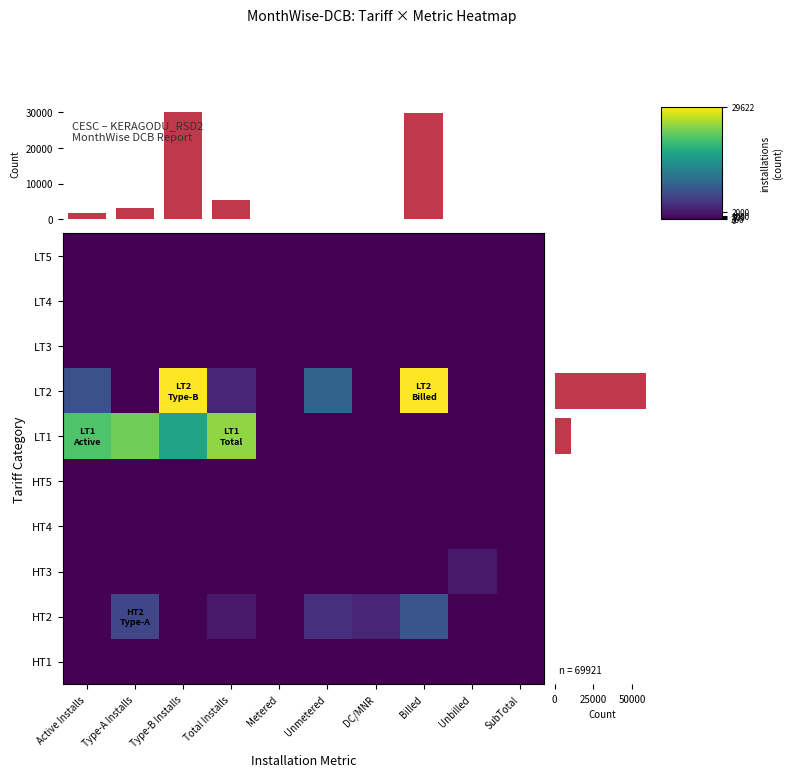

Reading left to right, list all the values displayed in this chart.

HT1: Active Installs=0.0	Type-A Installs=0.0	Type-B Installs=0.0	Total Installs=0.0	Metered=0.0	Unmetered=0.0	DC/MNR=0.0	Billed=0.0	Unbilled=0.0	SubTotal=0.0
HT2: Active Installs=0.0	Type-A Installs=2.2	Type-B Installs=0.0	Total Installs=0.7	Metered=0.0	Unmetered=1.4	DC/MNR=1.1	Billed=2.7	Unbilled=0.0	SubTotal=0.0
HT3: Active Installs=0.0	Type-A Installs=0.0	Type-B Installs=0.0	Total Installs=0.0	Metered=0.0	Unmetered=0.0	DC/MNR=0.0	Billed=0.0	Unbilled=0.7	SubTotal=0.0
HT4: Active Installs=0.0	Type-A Installs=0.0	Type-B Installs=0.0	Total Installs=0.0	Metered=0.0	Unmetered=0.0	DC/MNR=0.0	Billed=0.0	Unbilled=0.0	SubTotal=0.0
HT5: Active Installs=0.0	Type-A Installs=0.0	Type-B Installs=0.0	Total Installs=0.0	Metered=0.0	Unmetered=0.0	DC/MNR=0.0	Billed=0.0	Unbilled=0.0	SubTotal=0.0
LT1: Active Installs=7.4	Type-A Installs=8.1	Type-B Installs=6.0	Total Installs=8.6	Metered=0.0	Unmetered=0.0	DC/MNR=0.0	Billed=0.0	Unbilled=0.0	SubTotal=0.0
LT2: Active Installs=2.6	Type-A Installs=0.0	Type-B Installs=10.3	Total Installs=1.1	Metered=0.0	Unmetered=3.3	DC/MNR=0.0	Billed=10.3	Unbilled=0.0	SubTotal=0.0
LT3: Active Installs=0.0	Type-A Installs=0.0	Type-B Installs=0.0	Total Installs=0.0	Metered=0.0	Unmetered=0.0	DC/MNR=0.0	Billed=0.0	Unbilled=0.0	SubTotal=0.0
LT4: Active Installs=0.0	Type-A Installs=0.0	Type-B Installs=0.0	Total Installs=0.0	Metered=0.0	Unmetered=0.0	DC/MNR=0.0	Billed=0.0	Unbilled=0.0	SubTotal=0.0
LT5: Active Installs=0.0	Type-A Installs=0.0	Type-B Installs=0.0	Total Installs=0.0	Metered=0.0	Unmetered=0.0	DC/MNR=0.0	Billed=0.0	Unbilled=0.0	SubTotal=0.0